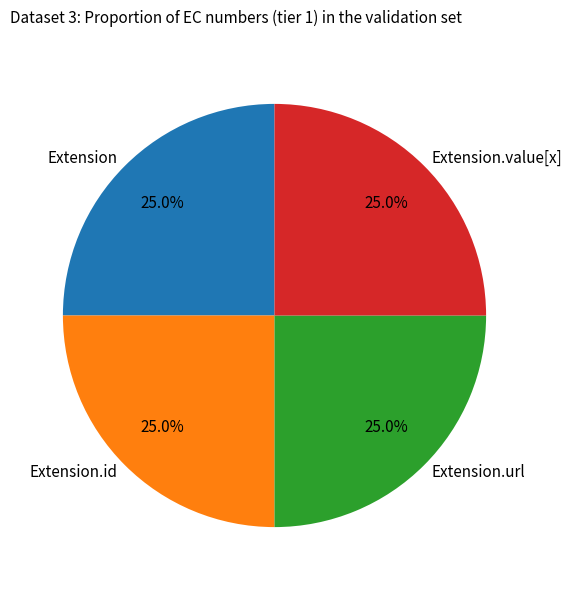

Approximately how many times larger is the value at Extension.value[x] compared to Extension.url?

1.0